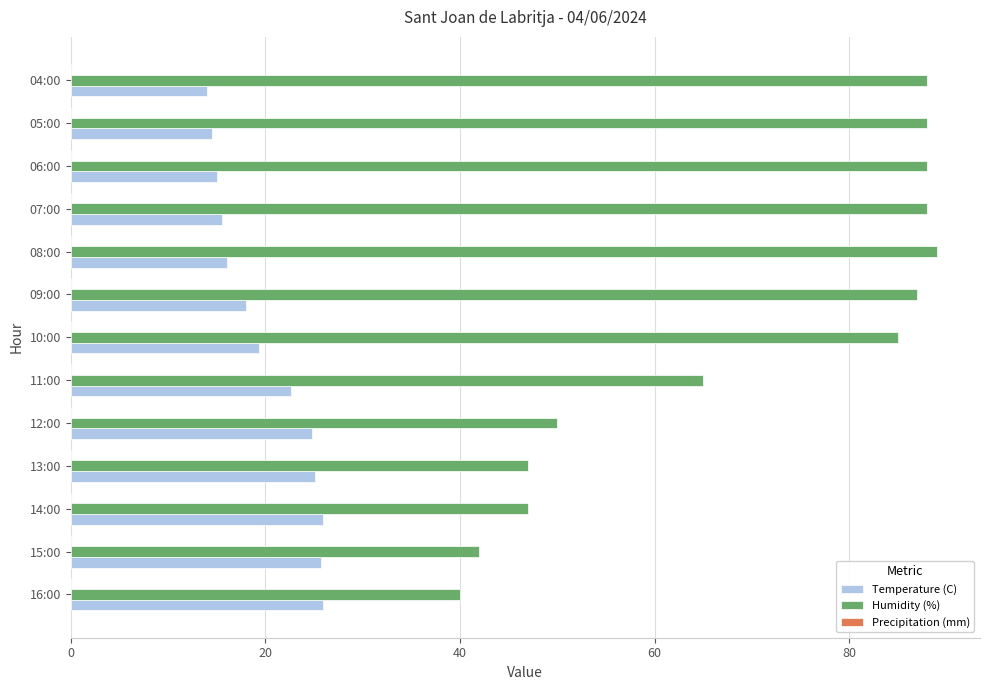

What is the difference between the maximum and minimum values in the Temperature (C) series?

11.9